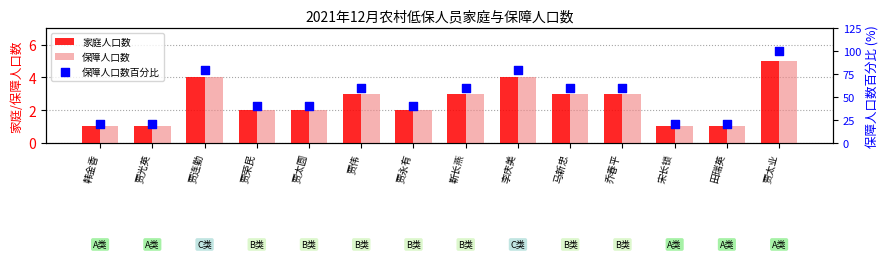

At how many categories does at least one series exceed 81?

1